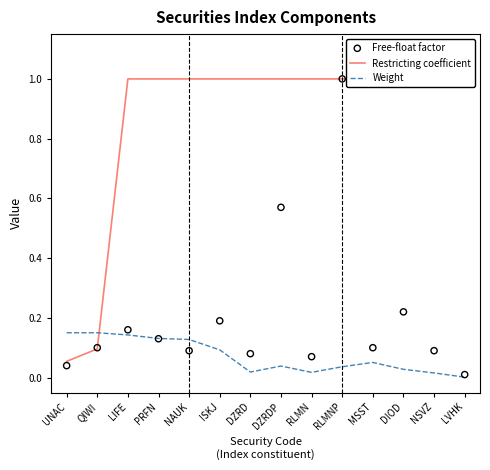

Is the value of Free-float factor at RLMN greater than the value of Restricting coefficient at LVHK?

No